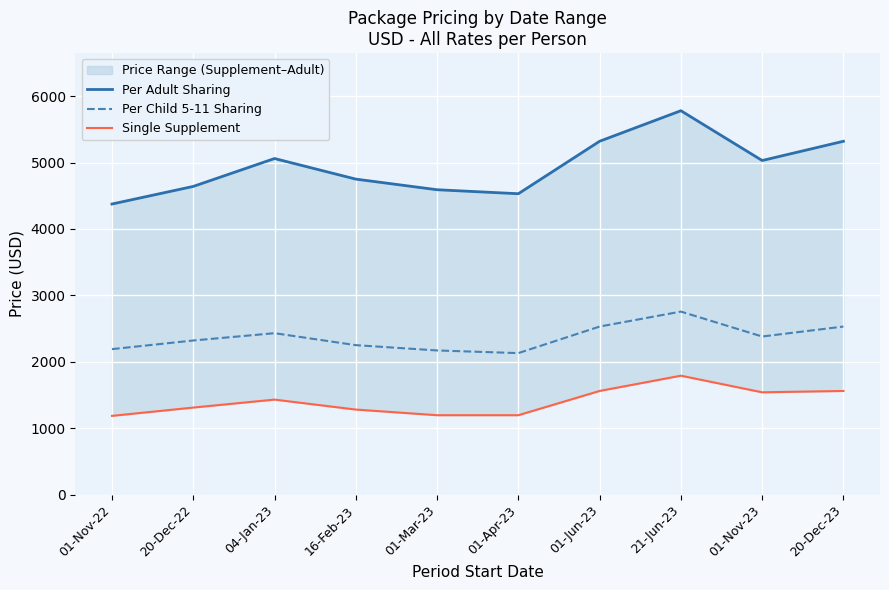

Which series has the largest total across all categories?

Per Adult Sharing